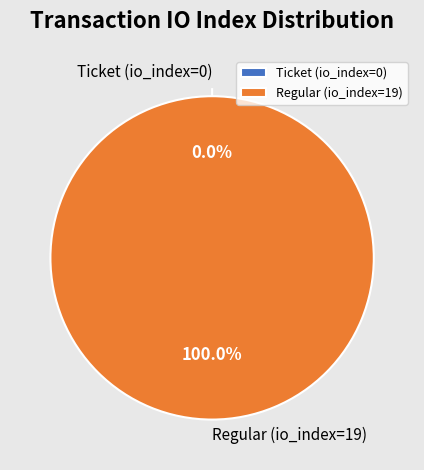

True or false: Ticket (io_index=0) accounts for 1% of the total.

False